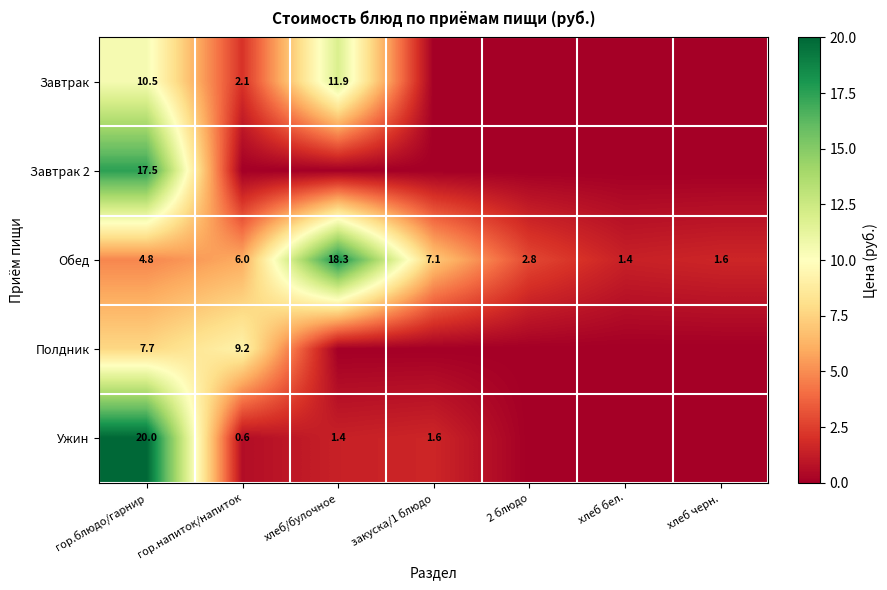

What is the sum of all Обед values?

42.0